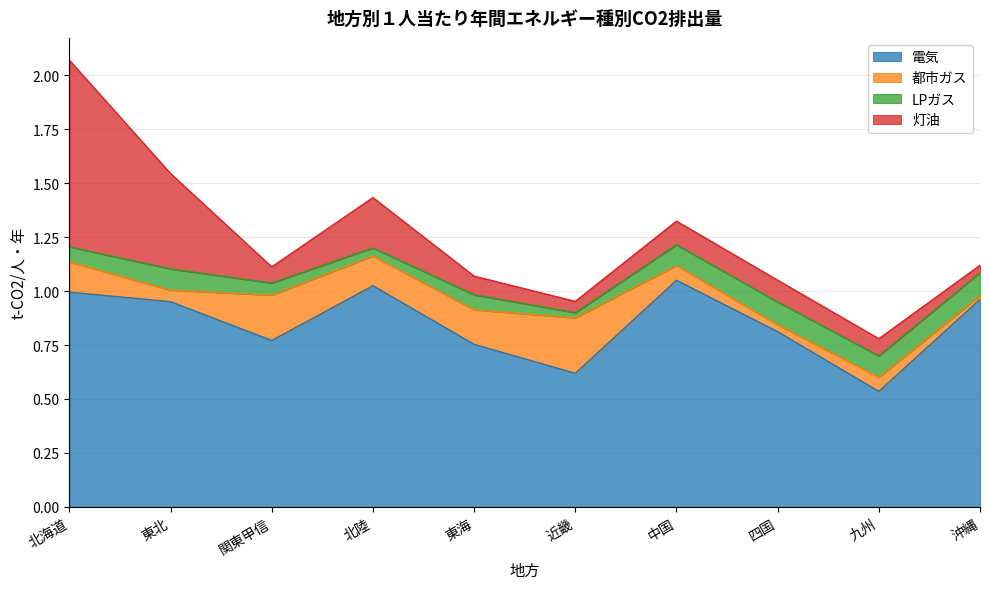

Rank the series by their maximum value, from highest to lowest.

電気, 灯油, 都市ガス, LPガス